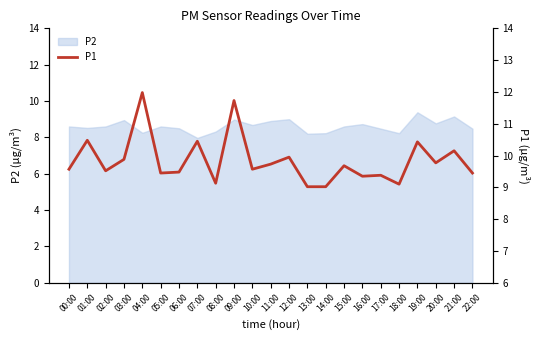

Reading left to right, extract all data points from this chart.

00:00=9.6	01:00=10.5	02:00=9.5	03:00=9.9	04:00=12.0	05:00=9.4	06:00=9.5	07:00=10.4	08:00=9.1	09:00=11.7	10:00=9.6	11:00=9.7	12:00=9.9	13:00=9.0	14:00=9.0	15:00=9.7	16:00=9.3	17:00=9.4	18:00=9.1	19:00=10.4	20:00=9.8	21:00=10.2	22:00=9.4